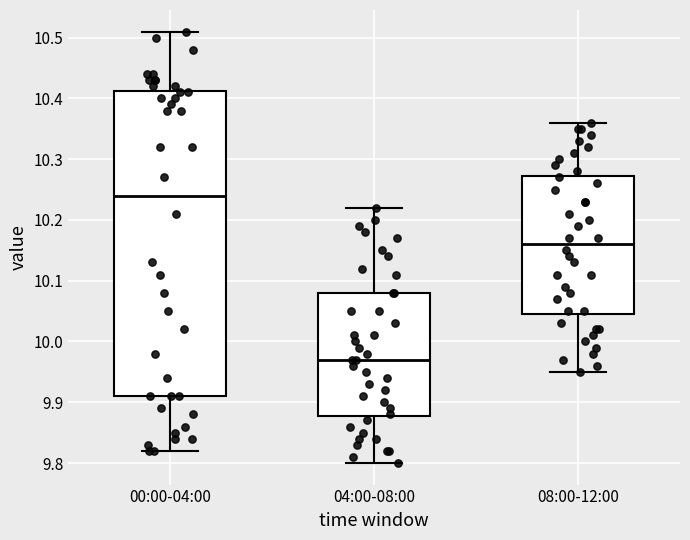

Which box is the tallest, from its lower edge to its upper edge?

00:00-04:00